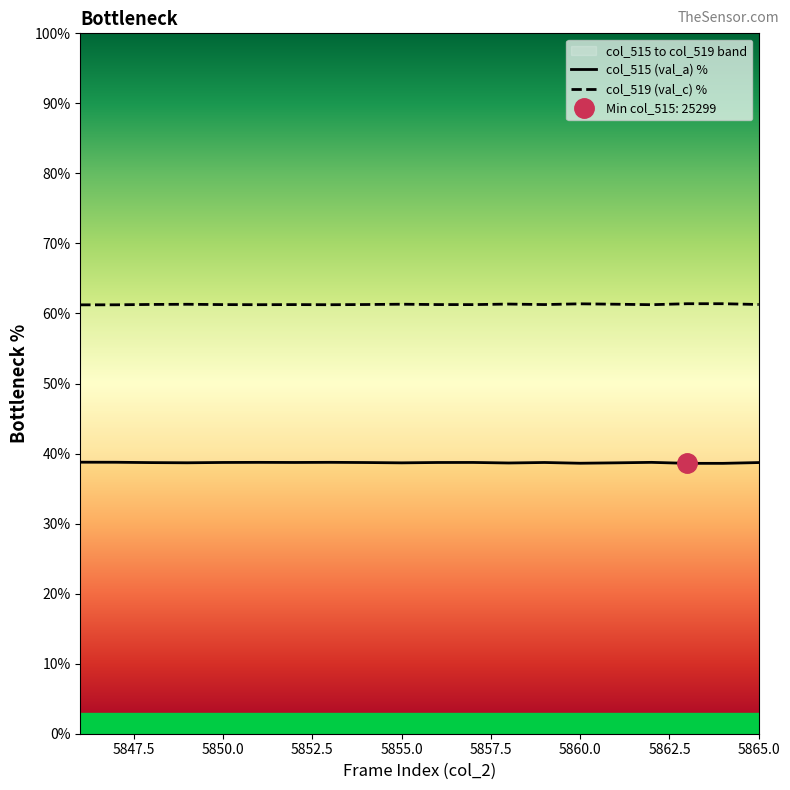

What is the average value of the col_515 (val_a) % series?

38.7